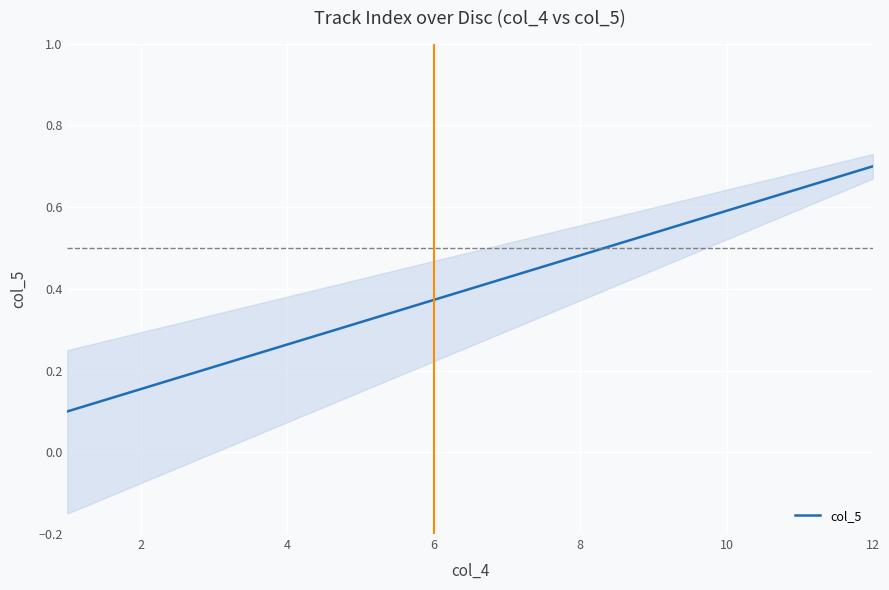

How many lines are shown in the chart?

1